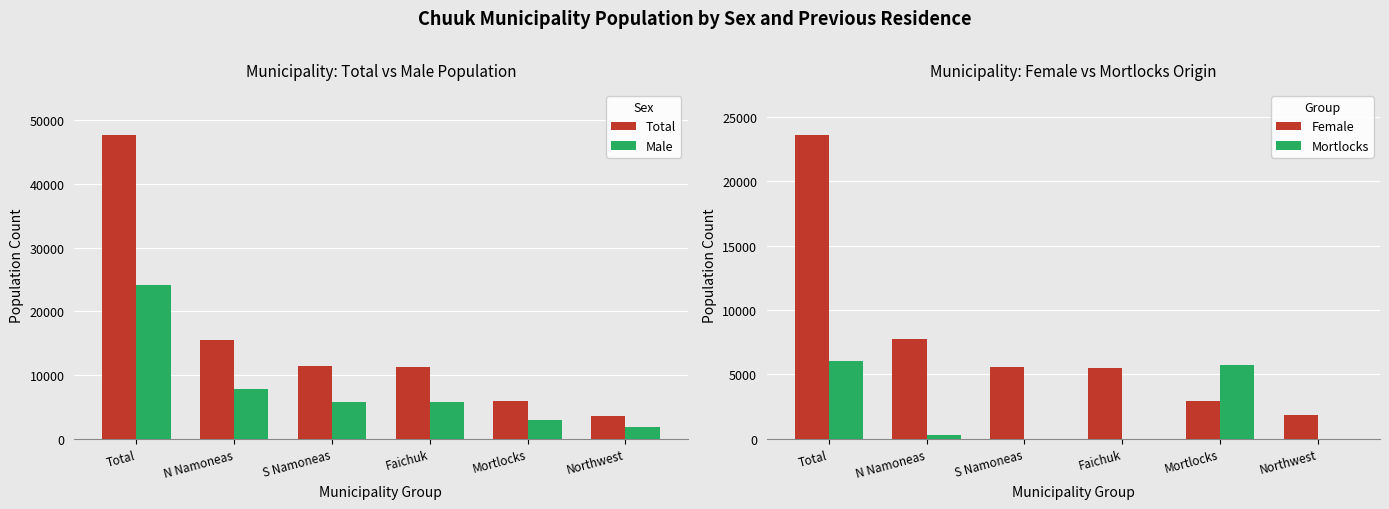

Between Northwest and Mortlocks, which is larger?

Mortlocks